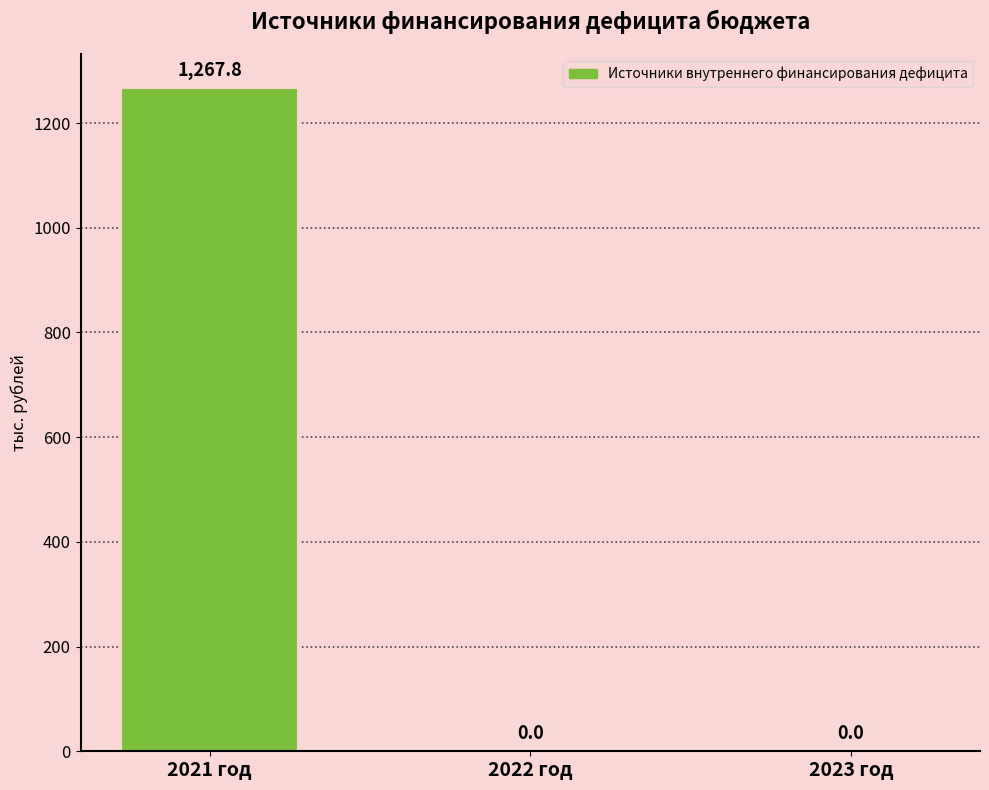

Reading left to right, extract all data points from this chart.

2021 год=1267.8	2022 год=0.0	2023 год=0.0